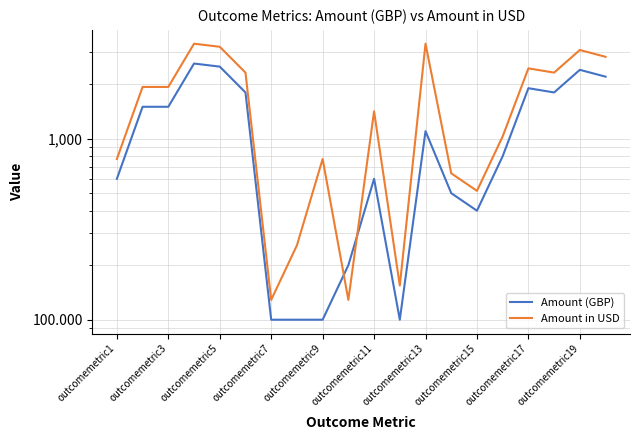

What are all the series names shown in the legend?

Amount (GBP), Amount in USD